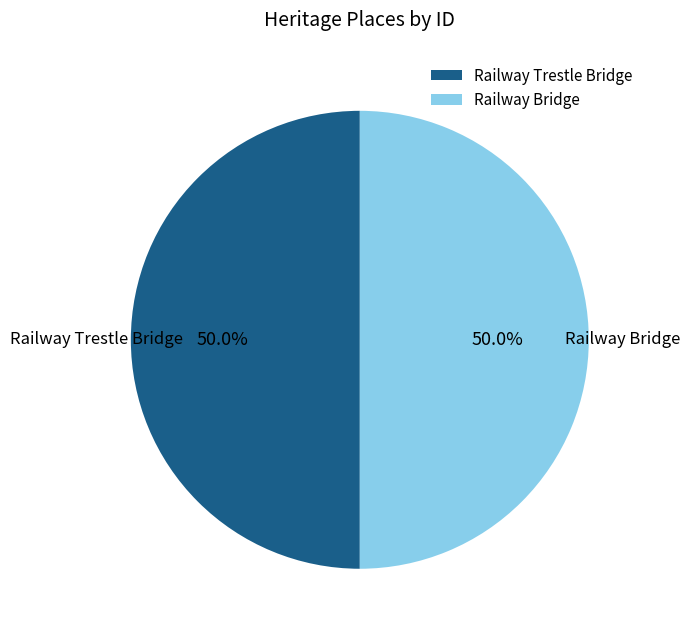

True or false: Railway Trestle Bridge accounts for 50% of the total.

True